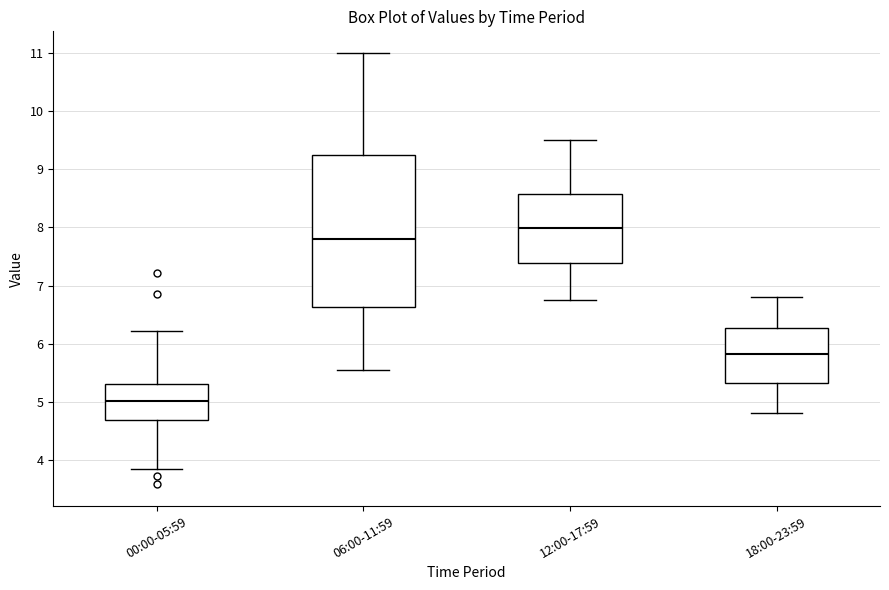

Reading left to right, read every box against the y-axis: the position of its median line, the range the box covers, and the ends of its whiskers. The values are not printed on the chart, so give them approximately, as read against the axis.

00:00-05:59: median 5.0, box 4.7 to 5.3, whiskers 3.9 to 6.2
06:00-11:59: median 7.8, box 6.6 to 9.2, whiskers 5.6 to 11.0
12:00-17:59: median 8.0, box 7.4 to 8.6, whiskers 6.8 to 9.5
18:00-23:59: median 5.8, box 5.3 to 6.3, whiskers 4.8 to 6.8